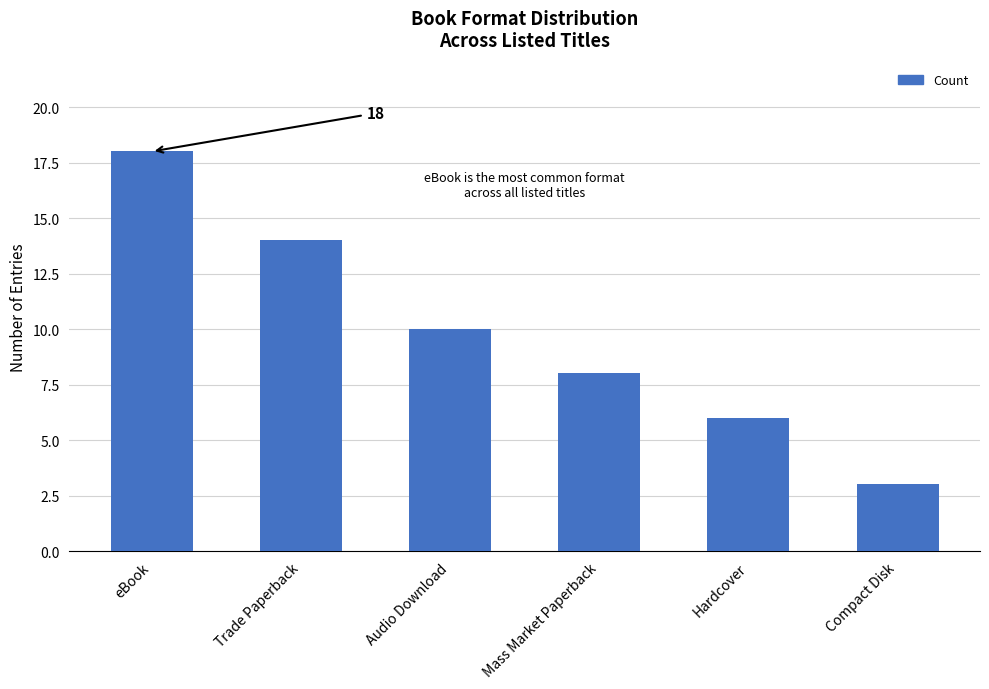

Which label corresponds to the largest value in the chart?

eBook